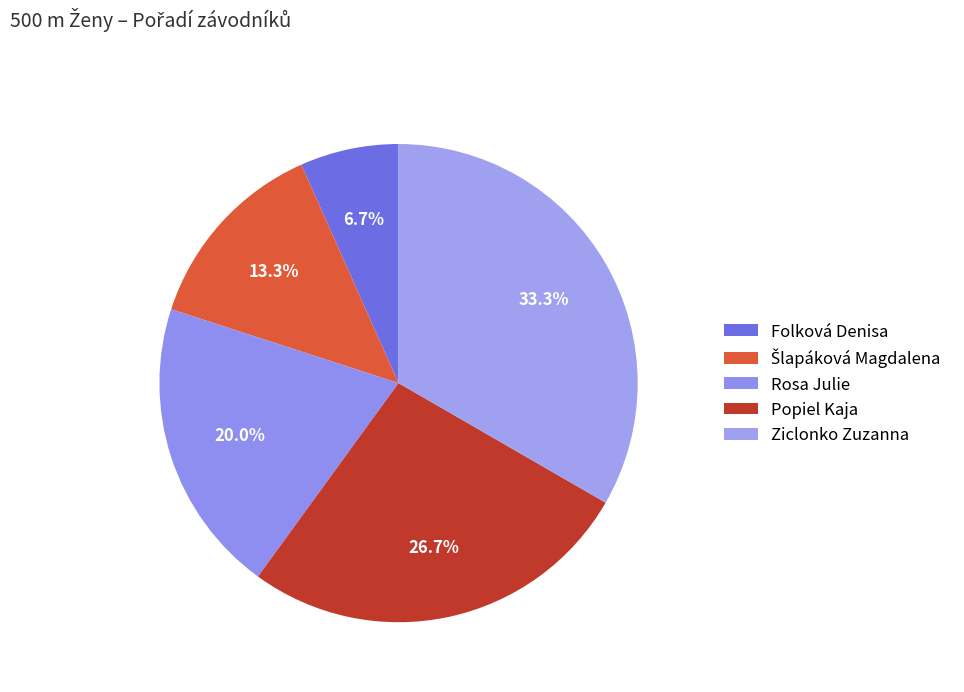

How many slices are in this pie chart?

5